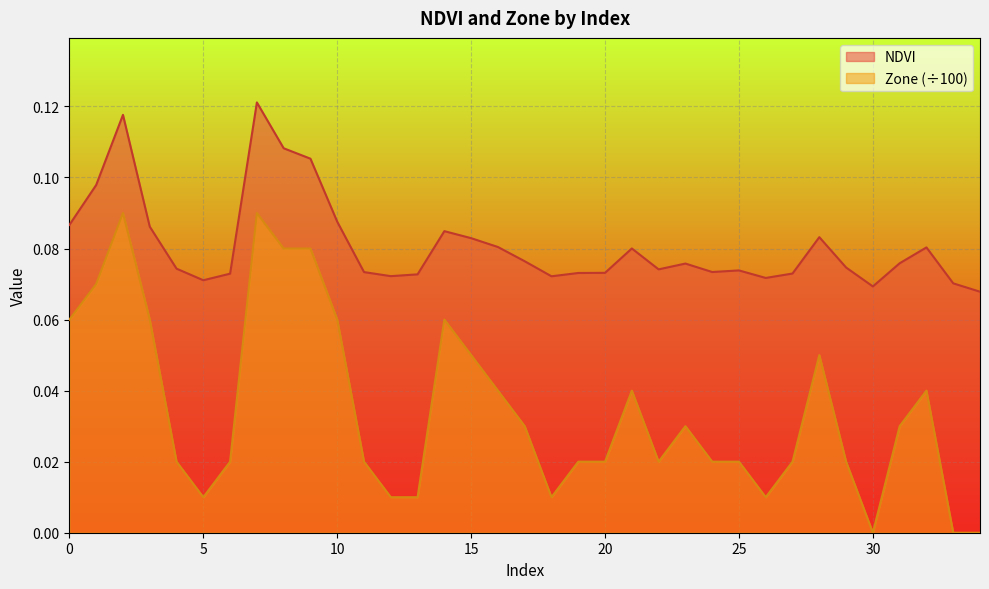

What is the sum of all NDVI values?

2.8